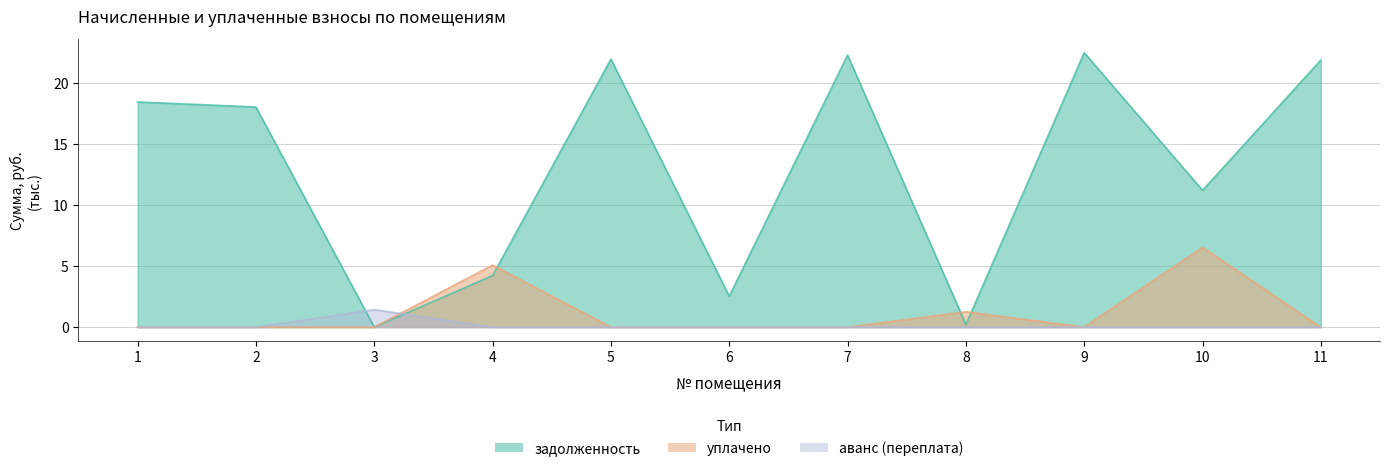

How many positive values does the задолженность series have?

10